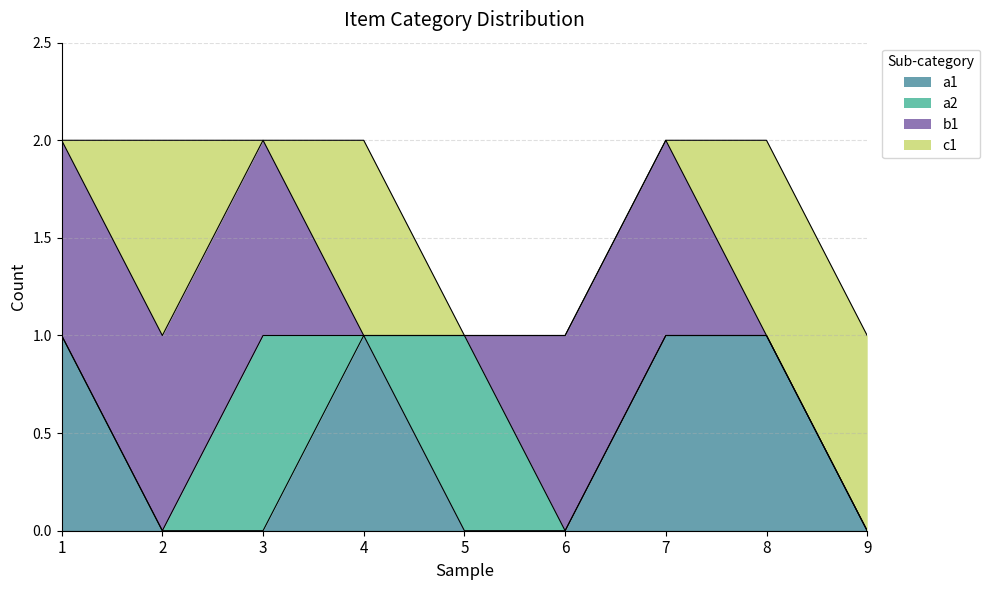

Which category has the lowest value in the b1 series?

4